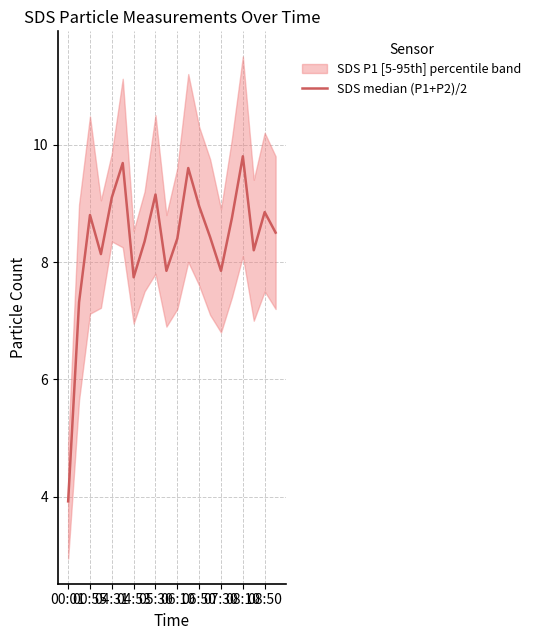

Count the number of categories in the chart.

20